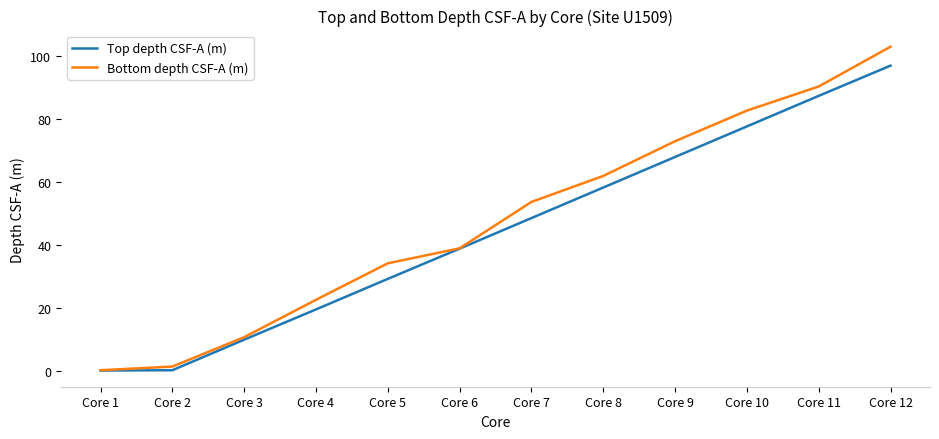

At which category is the sum across all series the highest?

Core 12